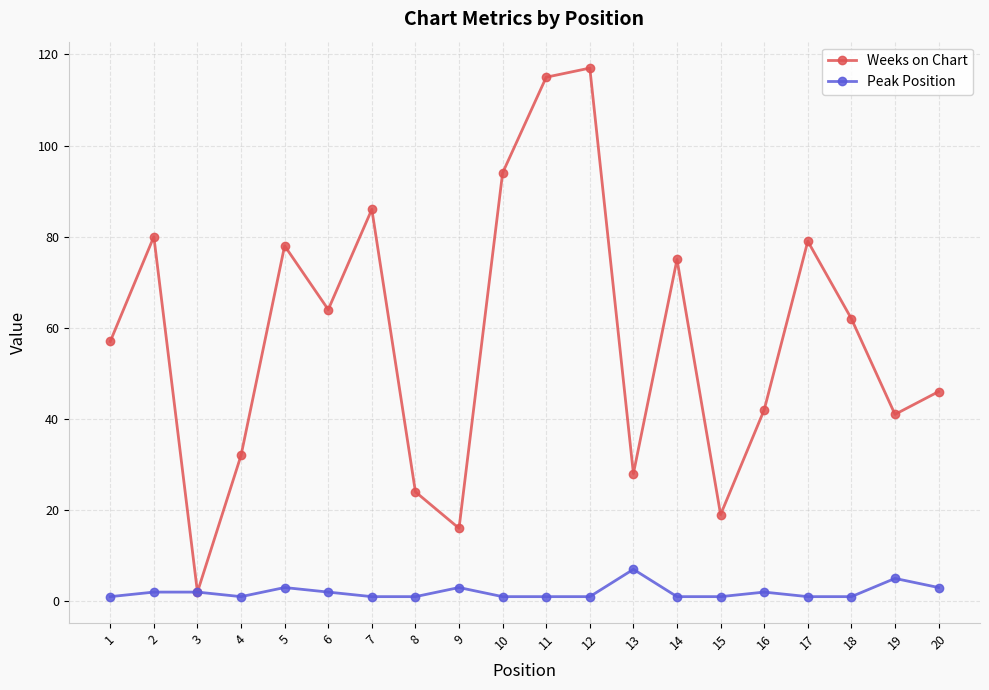

At which label does Peak Position reach its peak?

13